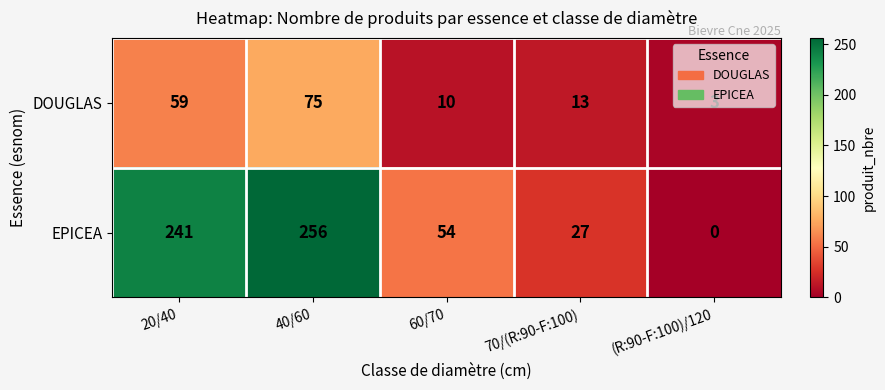

How many data points does each series have?

5